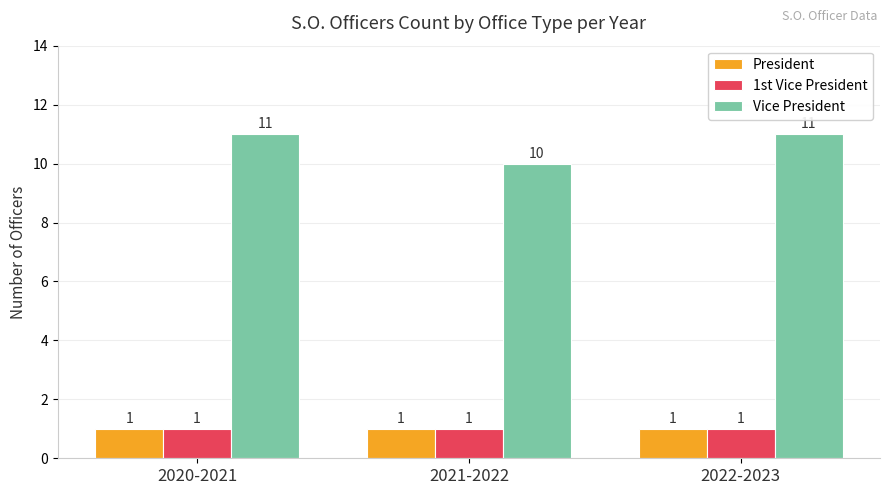

At which label is Vice President closest to 10?

2021-2022